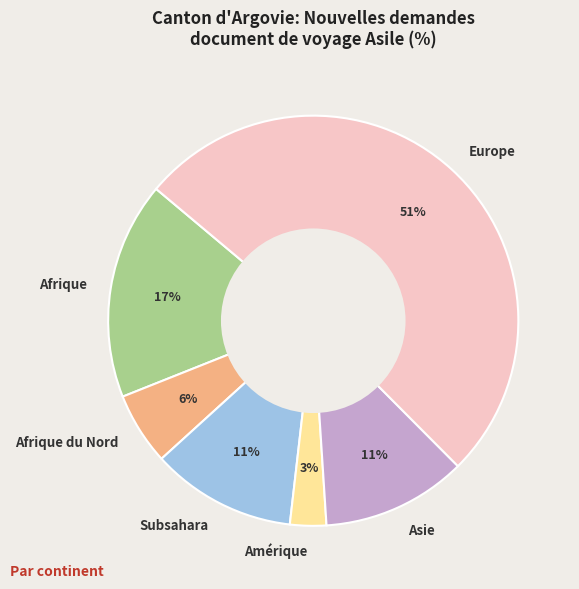

Does Subsahara account for over 50% of the chart?

No